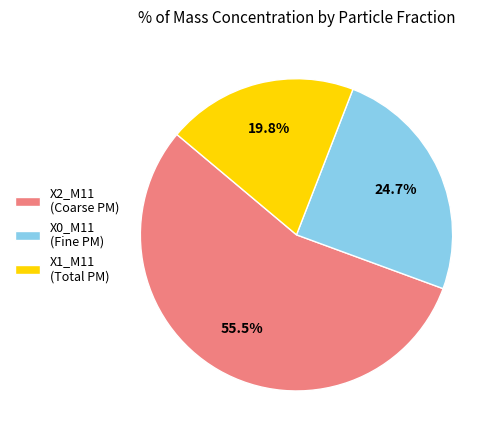

Combined, do X2_M11 (Coarse PM) and X0_M11 (Fine PM) account for over 50%?

Yes